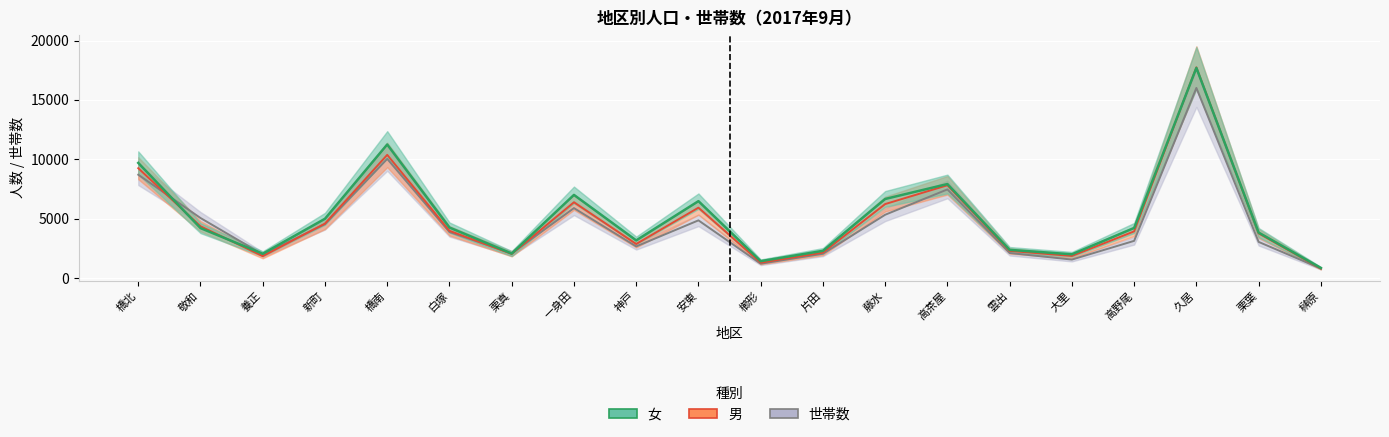

Which series has the largest total across all categories?

女